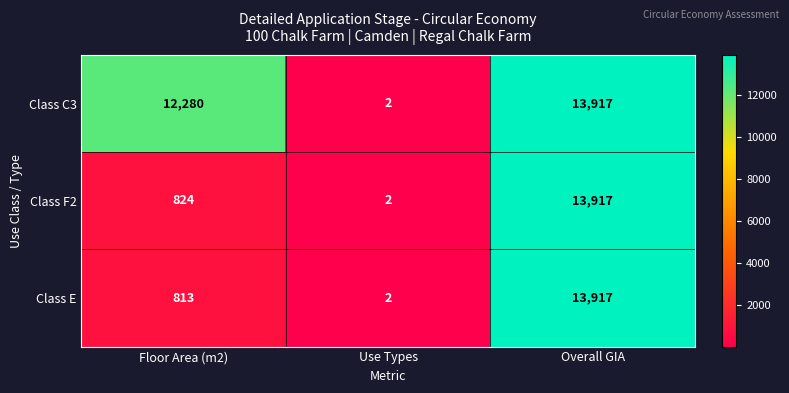

Reading right to left, transcribe all the data shown in this chart.

Class C3: 13917	2	12280
Class F2: 13917	2	824
Class E: 13917	2	813